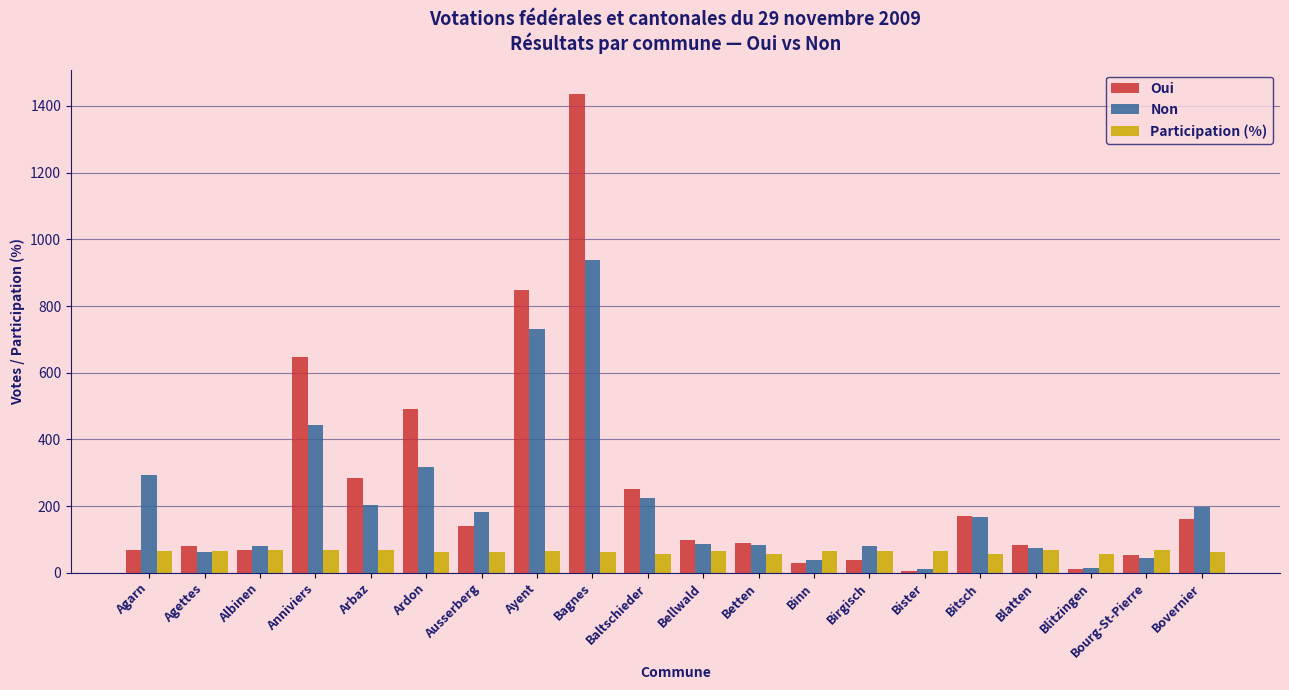

How many data points in Participation (%) are less than 64?

8